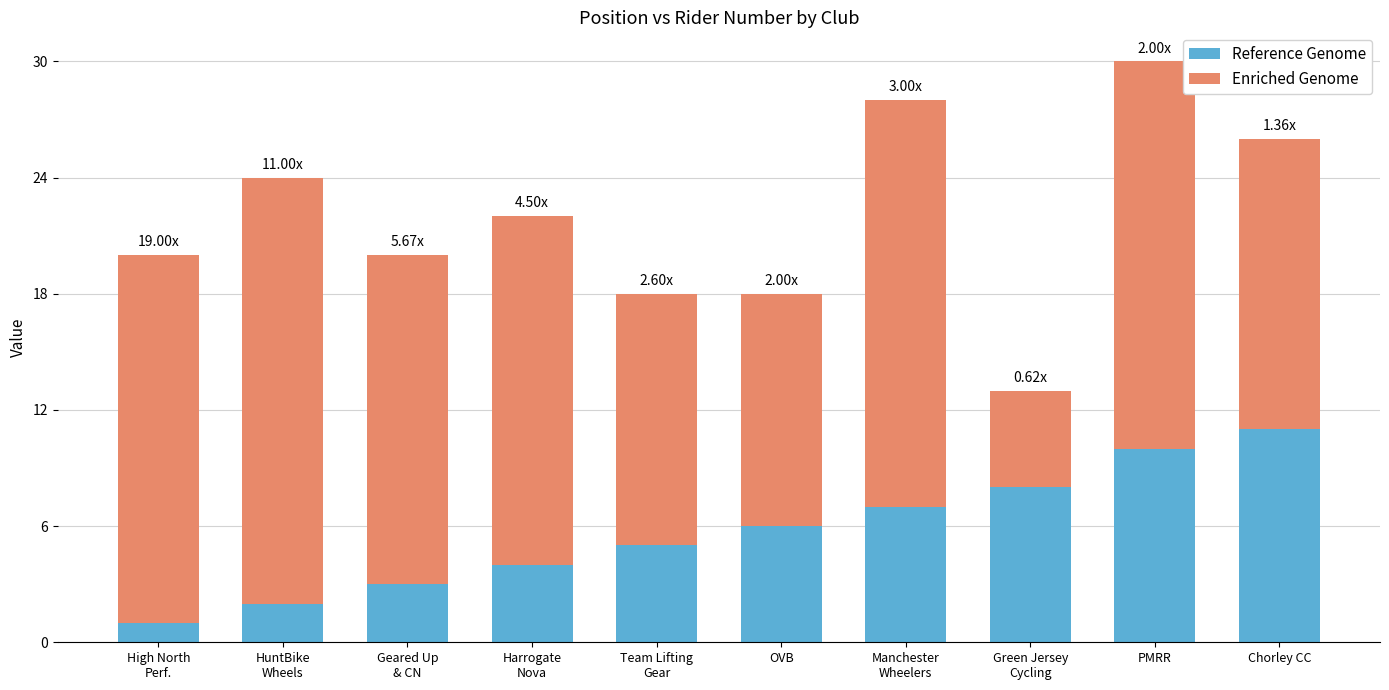

What is the total value across all series at PMRR?

30